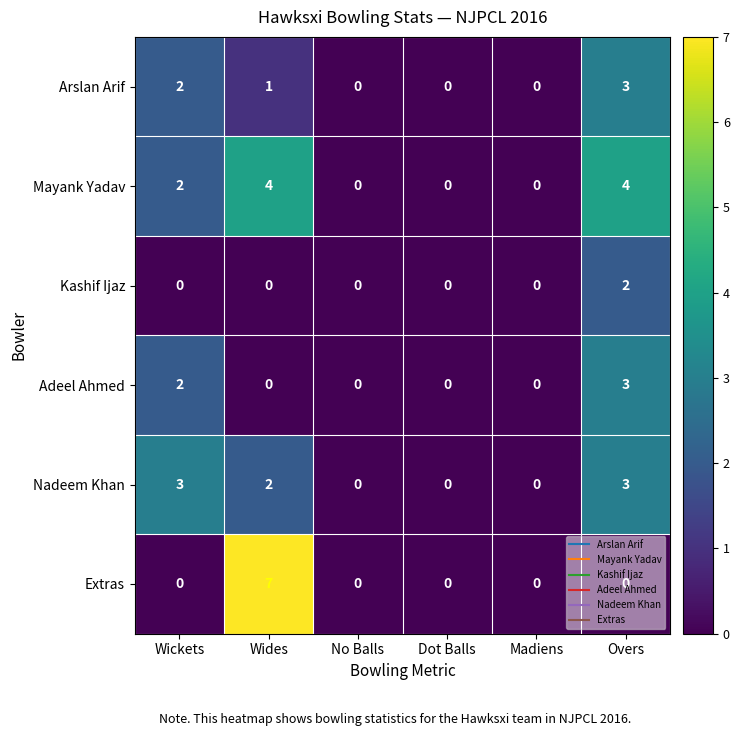

Count the Kashif Ijaz values in the range 0 to 1.

5